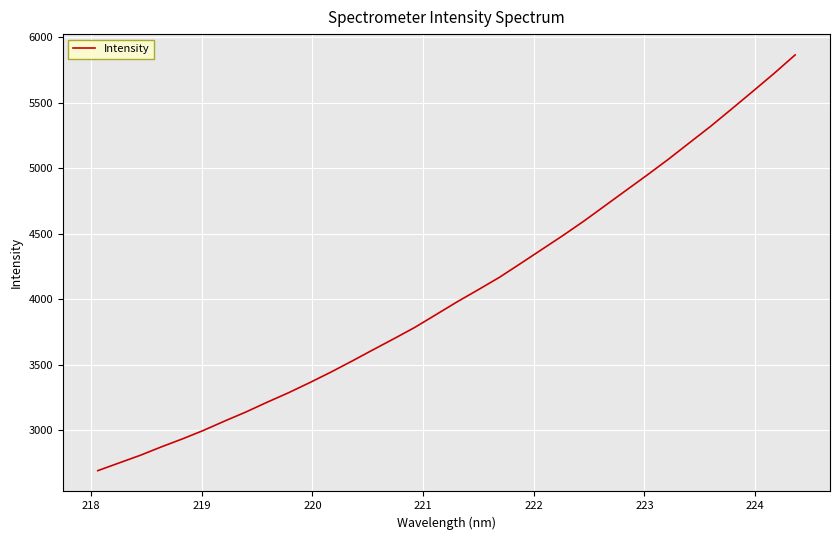

What is the minimum value shown in the chart?

2693.5